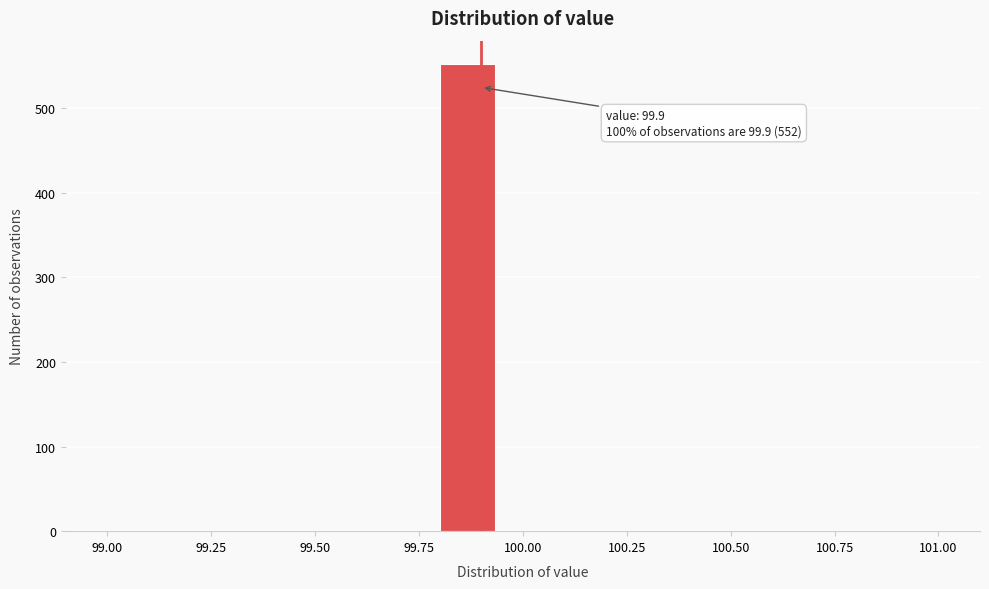

Around what value on the x-axis is the tallest bar? Give the approximate position of its centre, as read against the axis.

99.85